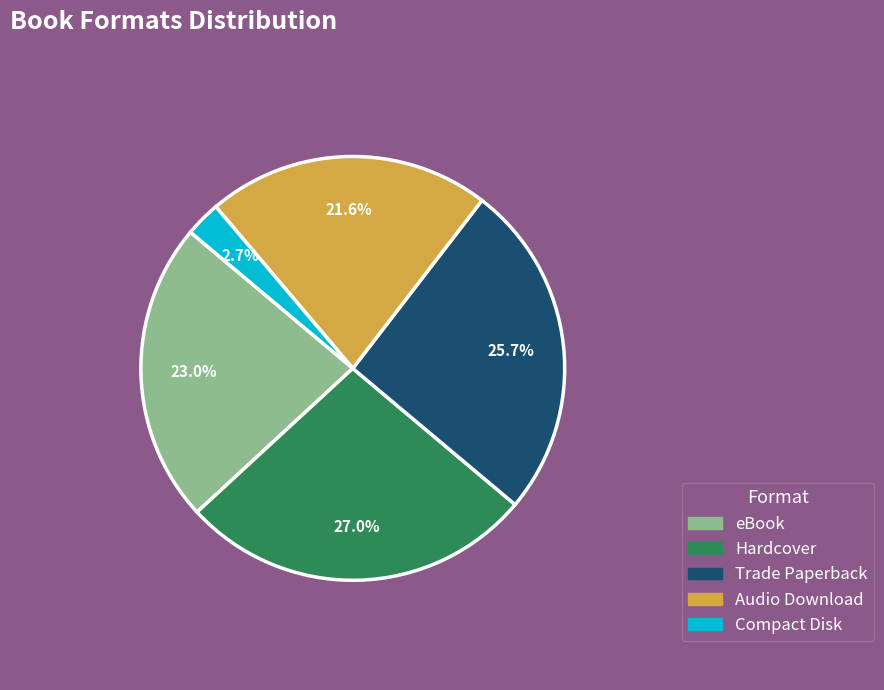

Is there a majority slice in this chart?

No